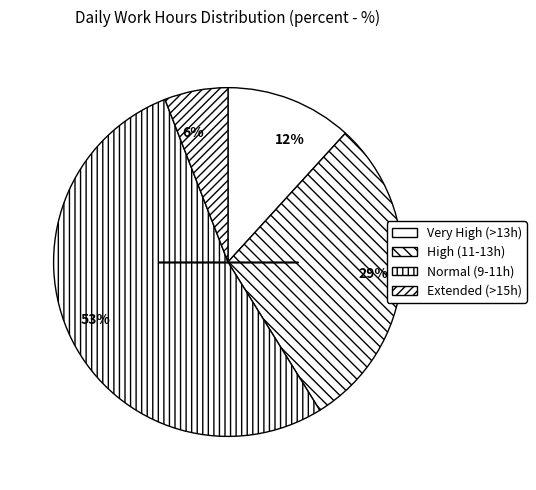

To the nearest percent, what portion does 6% represent?

6%